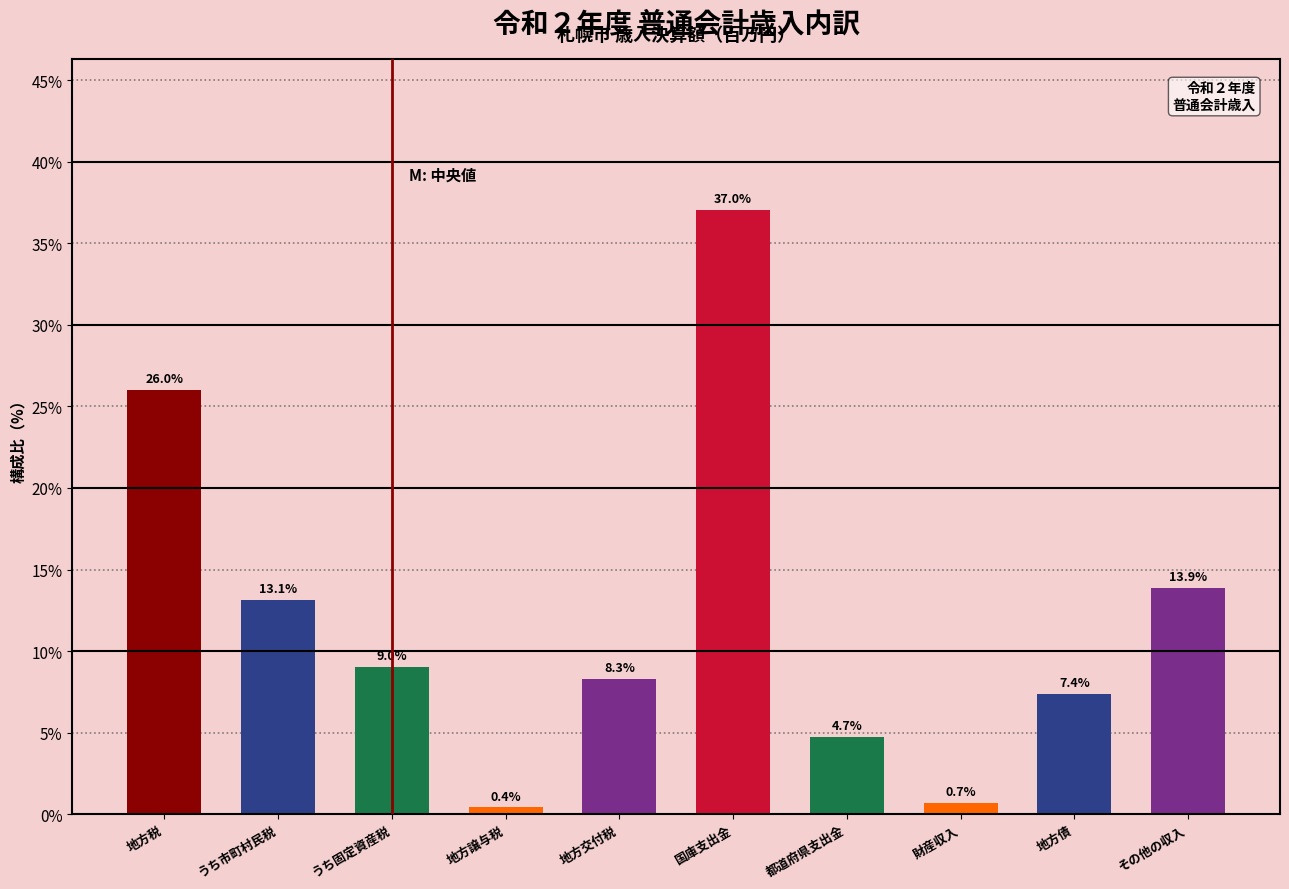

Reading right to left, extract all data points from this chart.

その他の収入=13.9	地方債=7.4	財産収入=0.7	都道府県支出金=4.7	国庫支出金=37.0	地方交付税=8.3	地方譲与税=0.4	うち固定資産税=9.0	うち市町村民税=13.1	地方税=26.0